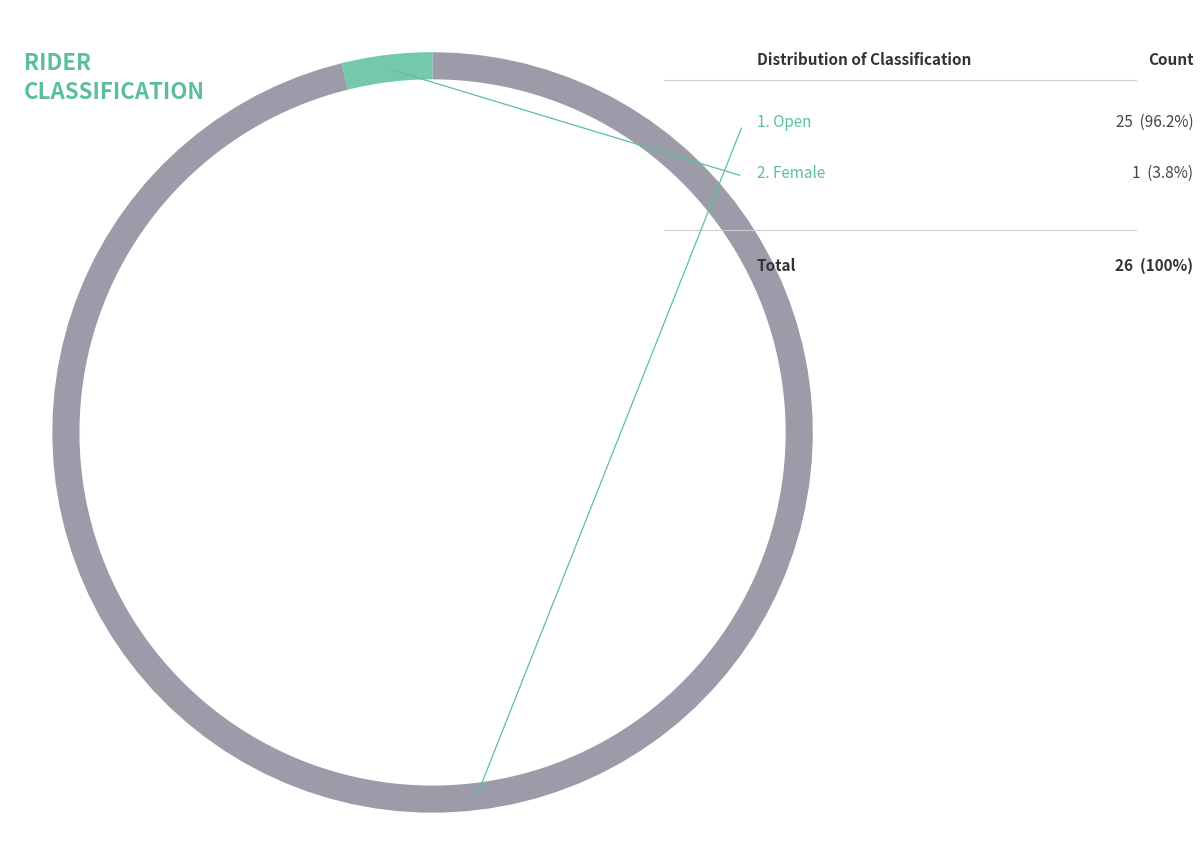

Is it true that Female is 1% of the pie?

False